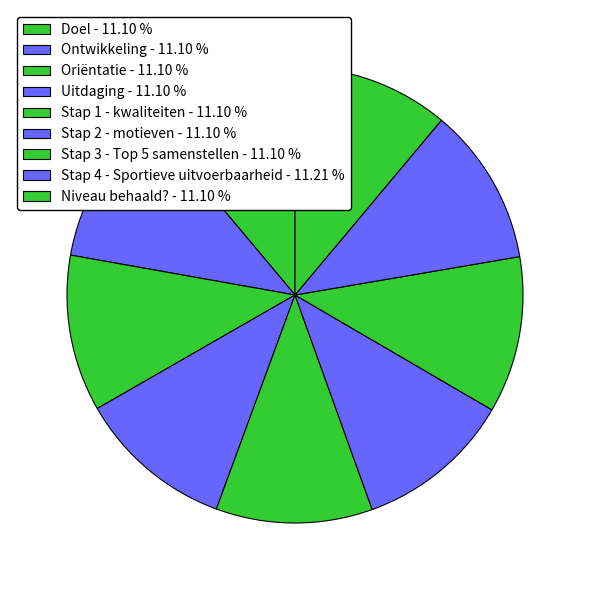

Which has a higher value, Stap 4 - Sportieve uitvoerbaarheid or Stap 1 - kwaliteiten?

Stap 4 - Sportieve uitvoerbaarheid